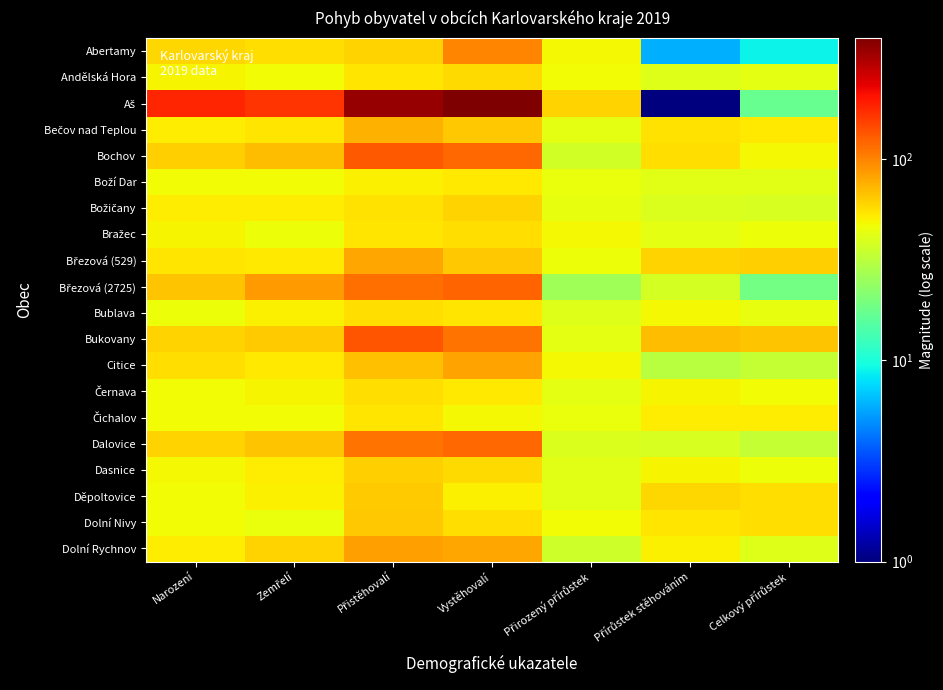

Which series has the widest spread of values?

Aš